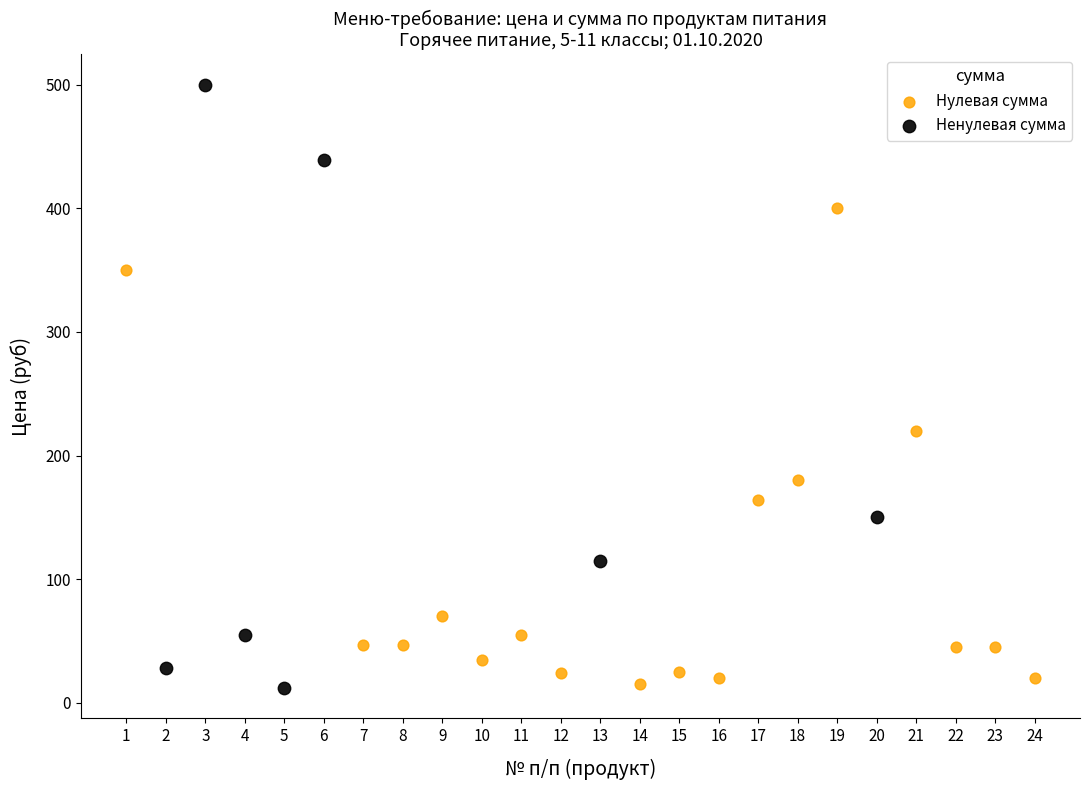

What are all the series names shown in the legend?

Нулевая сумма, Ненулевая сумма